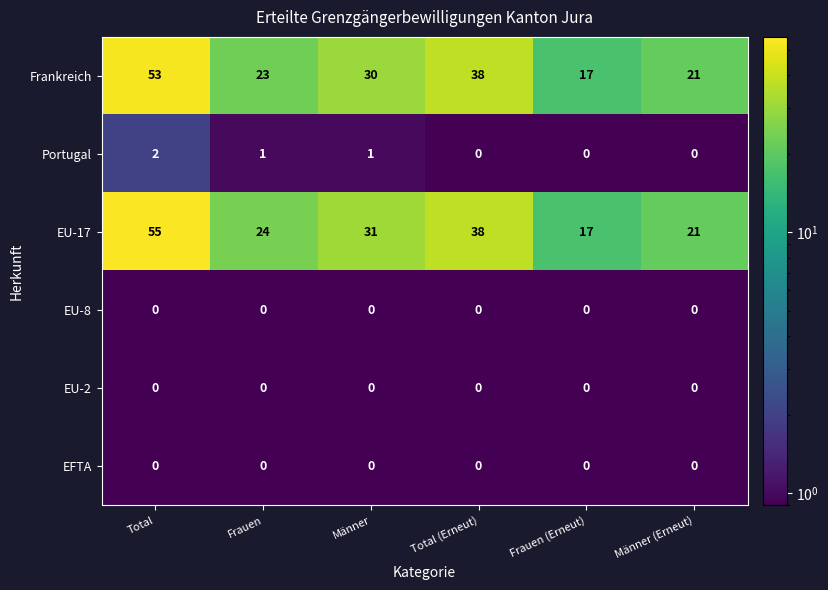

Between Total and Männer, which series saw the biggest shift?

EU-17